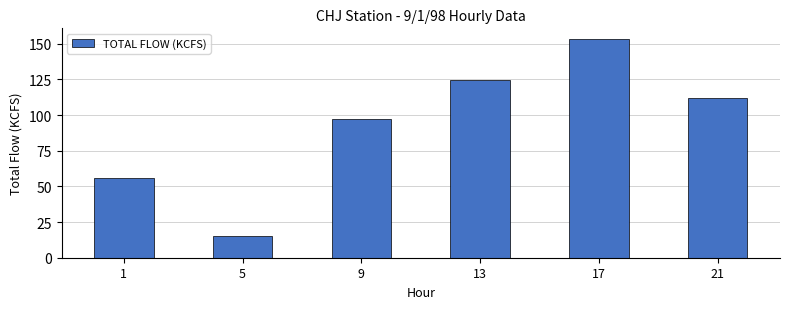

What is the change in value from 13 to 17?

+28.9